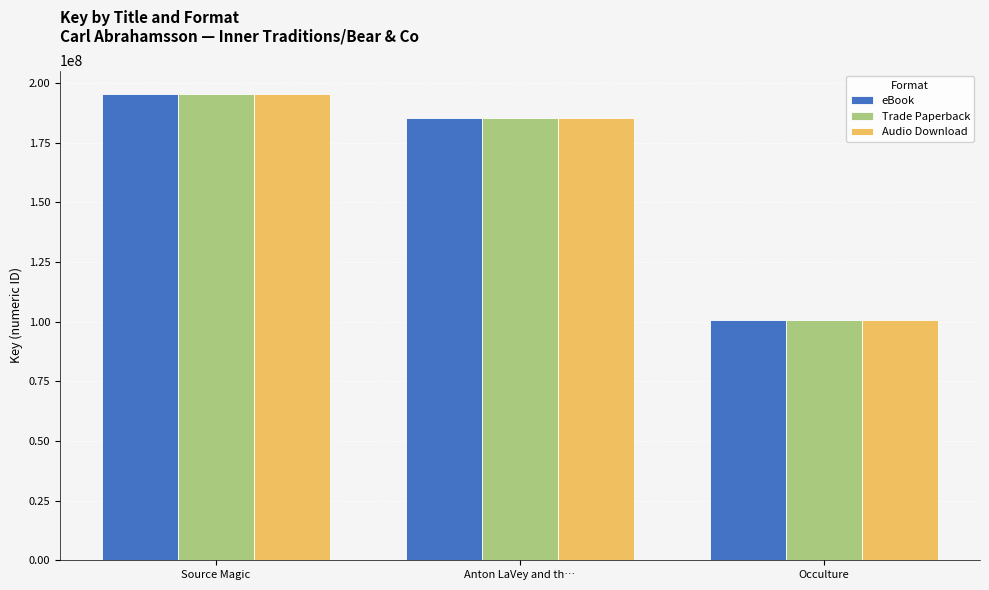

How many bars are there in each group?

3